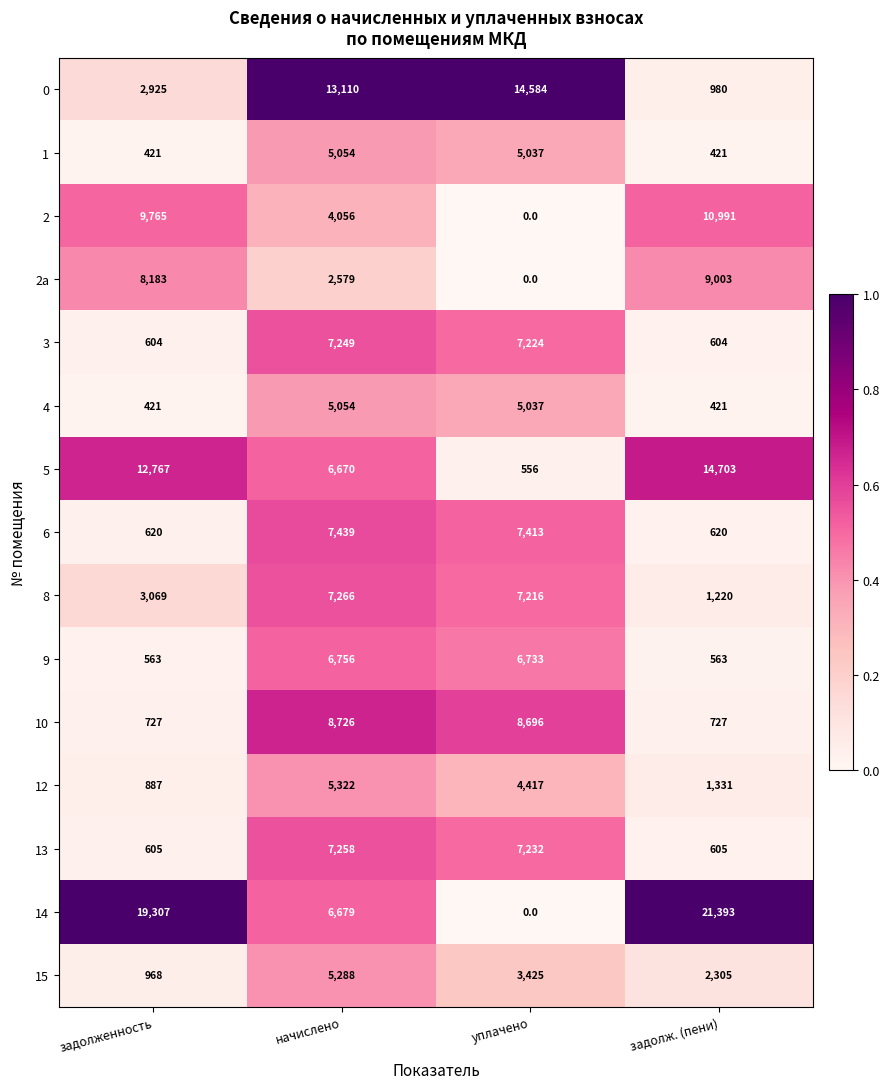

What is the average value of the 12 series?

2989